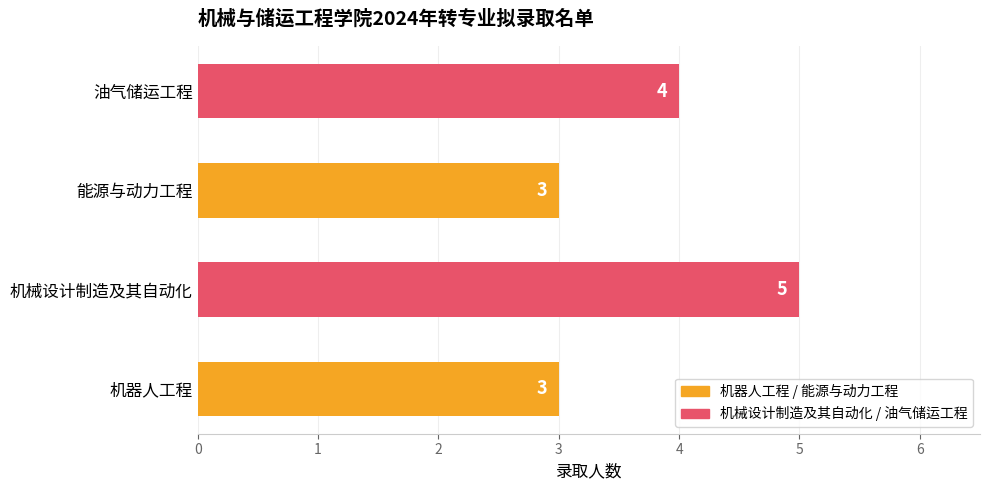

What is the minimum value shown in the chart?

3